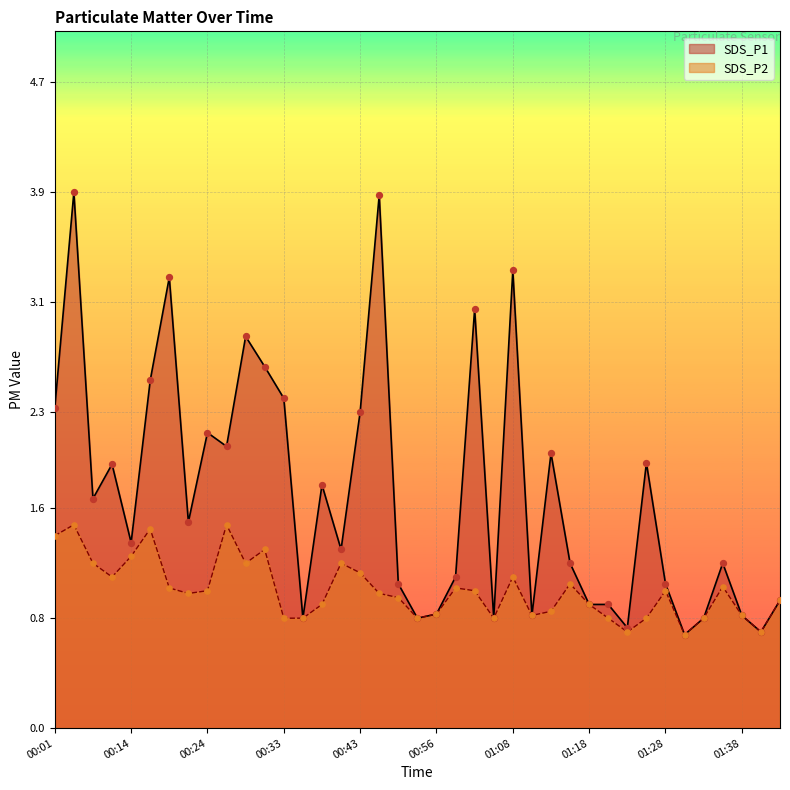

What are all the series names shown in the legend?

SDS_P1, SDS_P2